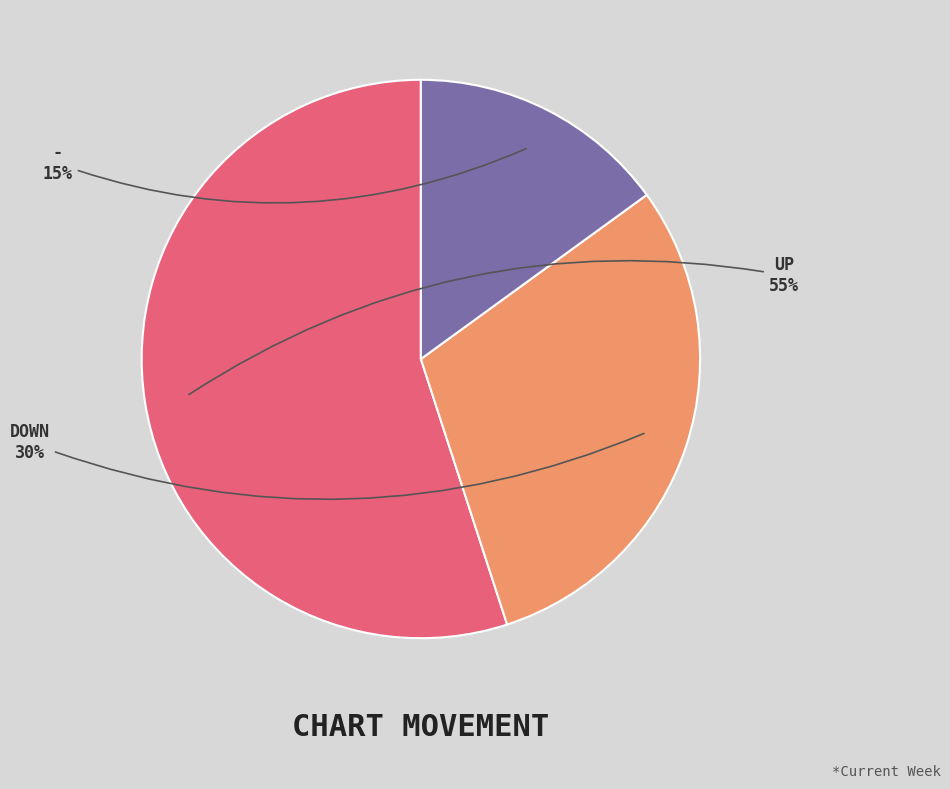

Is there any slice that represents more than half of the pie?

Yes